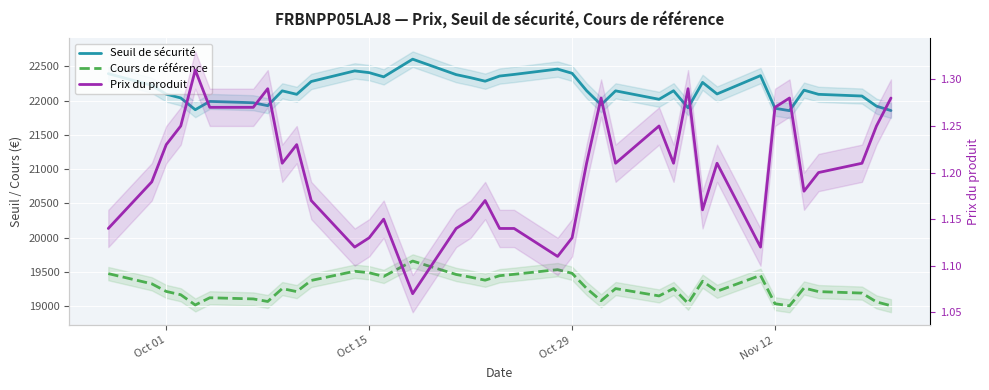

Reading left to right, transcribe all the data shown in this chart.

Seuil de sécurité: 22394.7	22223.7	22095.1	22039.5	21867.7	21989.1	21969.7	21926.4	22143.2	22092.5	22279.9	22434.5	22409.1	22347.7	22606.0	22380.4	22335.2	22284.3	22359.5	22383.1	22461.4	22399.8	22145.9	21939.2	22143.2	22020.0	22144.7	21895.2	22266.9	22097.8	22365.9	21888.7	21853.6	22153.3	22092.4	22067.6	21919.4	21855.5
Cours de référence: 19473.6	19324.9	19213.1	19164.8	19015.4	19120.9	19104.1	19066.5	19254.9	19210.9	19373.8	19508.3	19486.2	19432.8	19657.4	19461.2	19421.9	19377.6	19443.0	19463.6	19531.6	19478.1	19257.3	19077.5	19255.0	19147.8	19256.3	19039.3	19362.5	19215.5	19448.6	19033.6	19003.1	19263.7	19210.8	19189.2	19060.3	19004.8
Prix du produit: 1.1	1.2	1.2	1.2	1.3	1.3	1.3	1.3	1.2	1.2	1.2	1.1	1.1	1.1	1.1	1.1	1.1	1.2	1.1	1.1	1.1	1.1	1.2	1.3	1.2	1.2	1.2	1.3	1.2	1.2	1.1	1.3	1.3	1.2	1.2	1.2	1.2	1.3